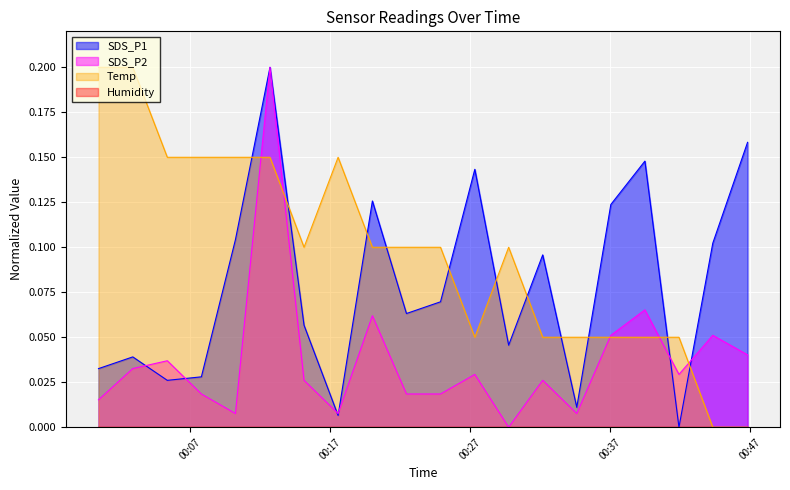

Where is the first local maximum for SDS_P2?

2022/06/29 00:05:23